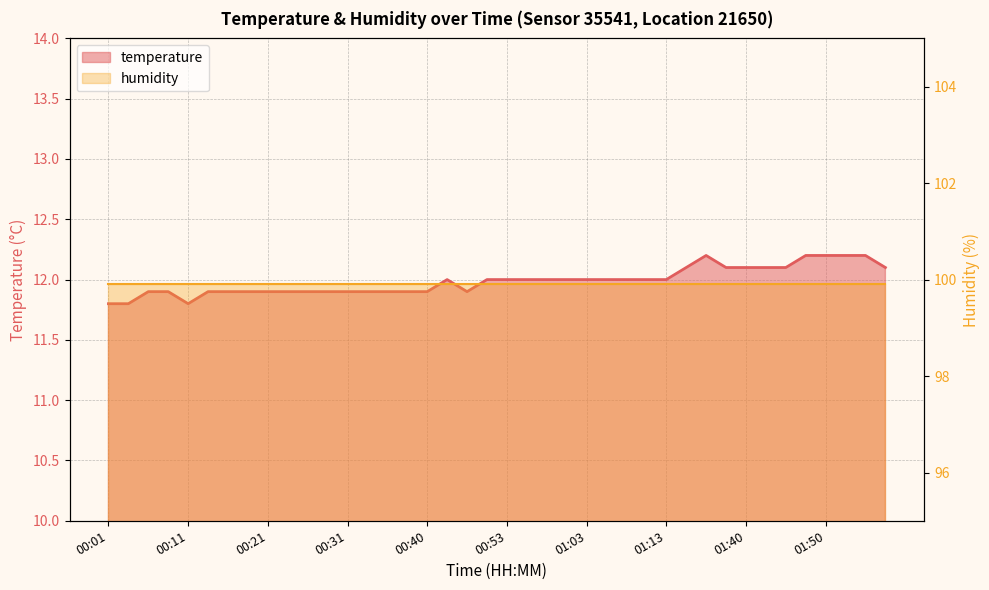

What is the label of the 11th point from the left?

00:26